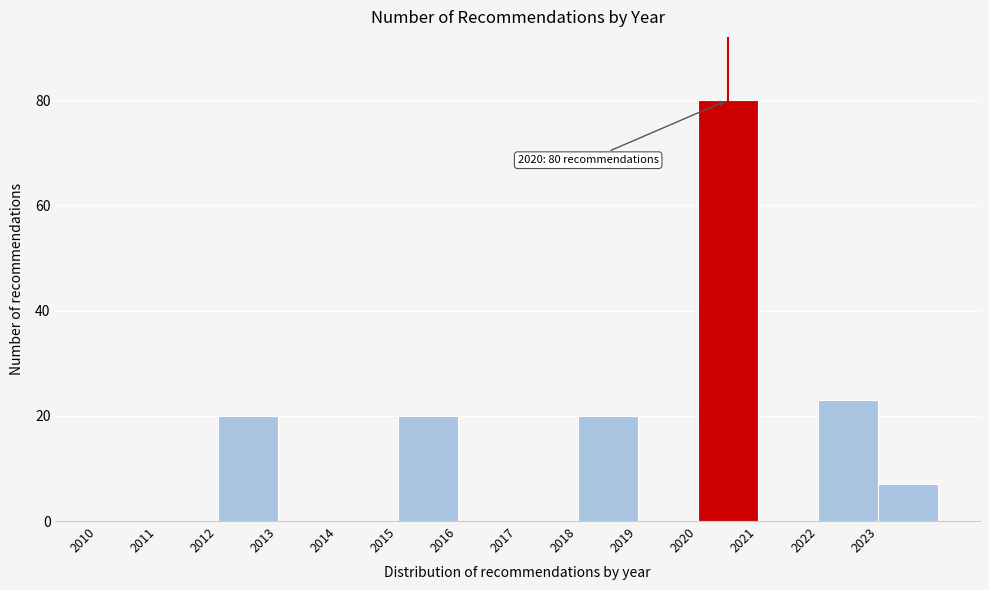

Over which range of the x-axis is the bar tallest?

2020 to 2021